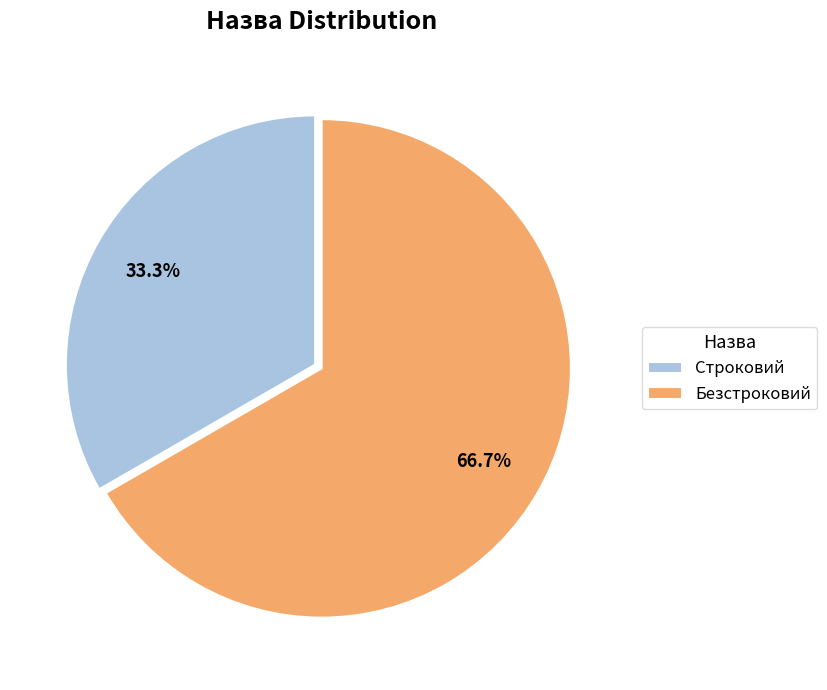

How many segments does this pie chart have?

2